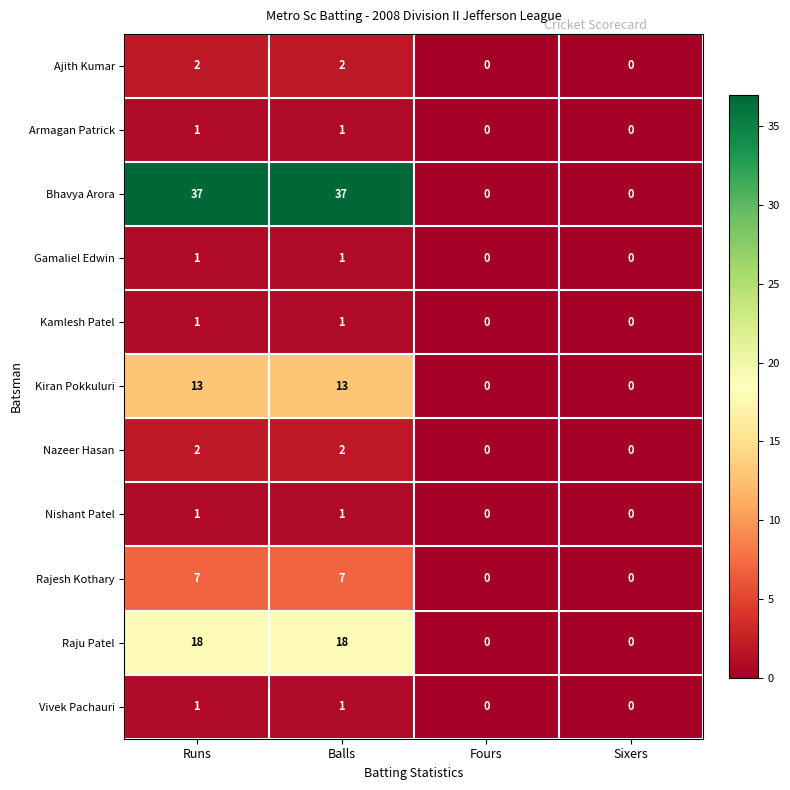

What is the difference between the maximum and minimum values in the Rajesh Kothary series?

7